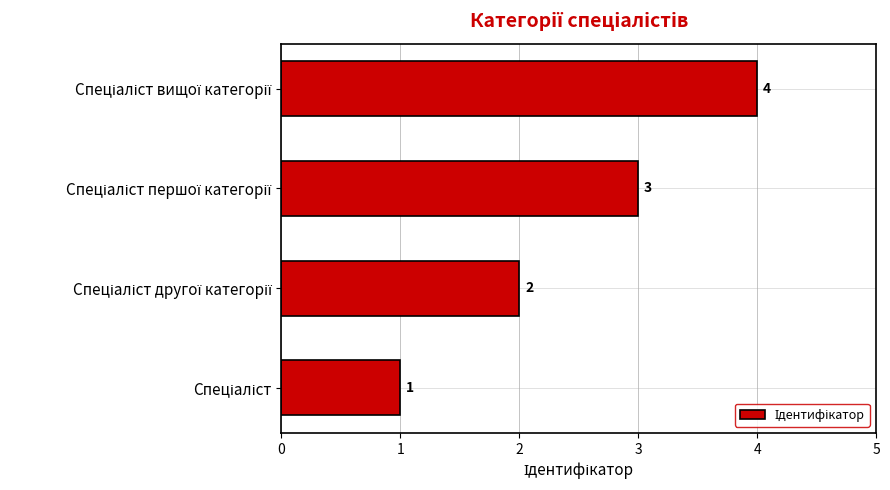

Count the values in the range 2 to 4.

3